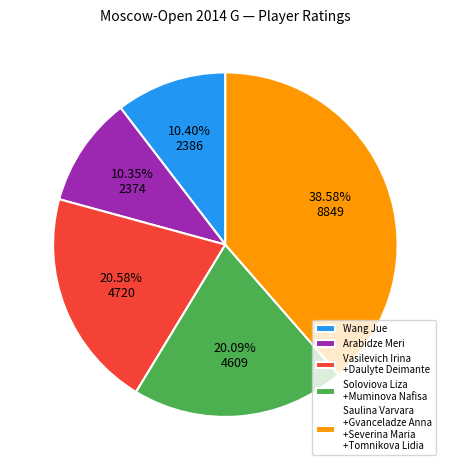

Count the number of slices in the pie.

5